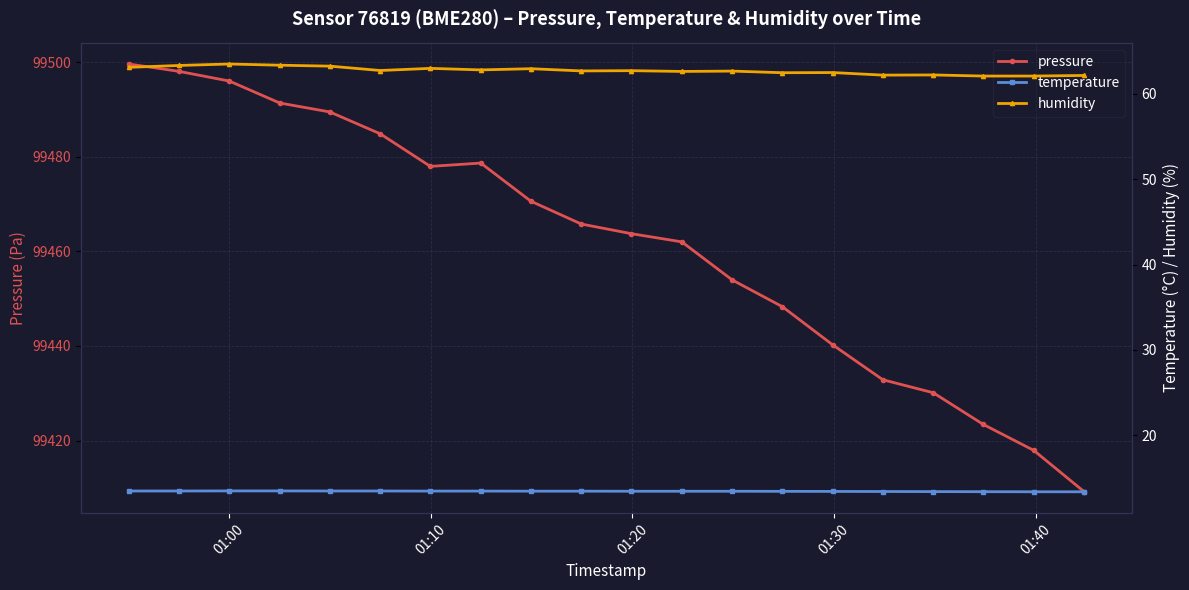

What is the value of the pressure point at the 11th from the left?

99463.7